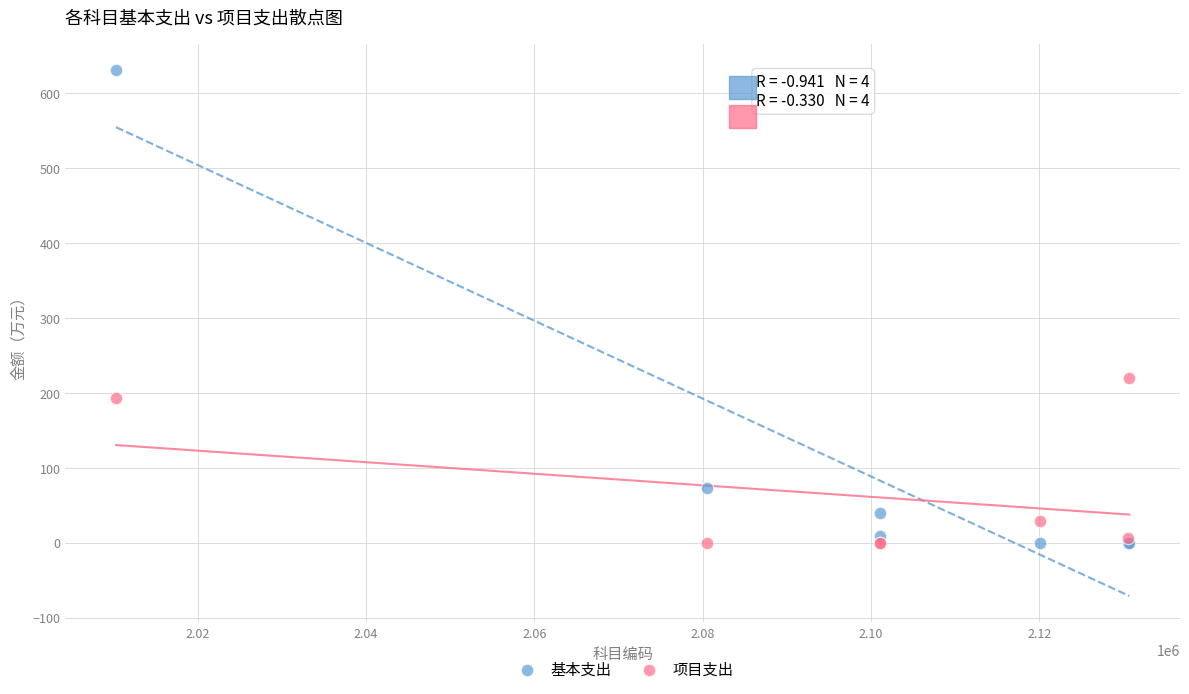

What are all the series names shown in the legend?

基本支出, 项目支出